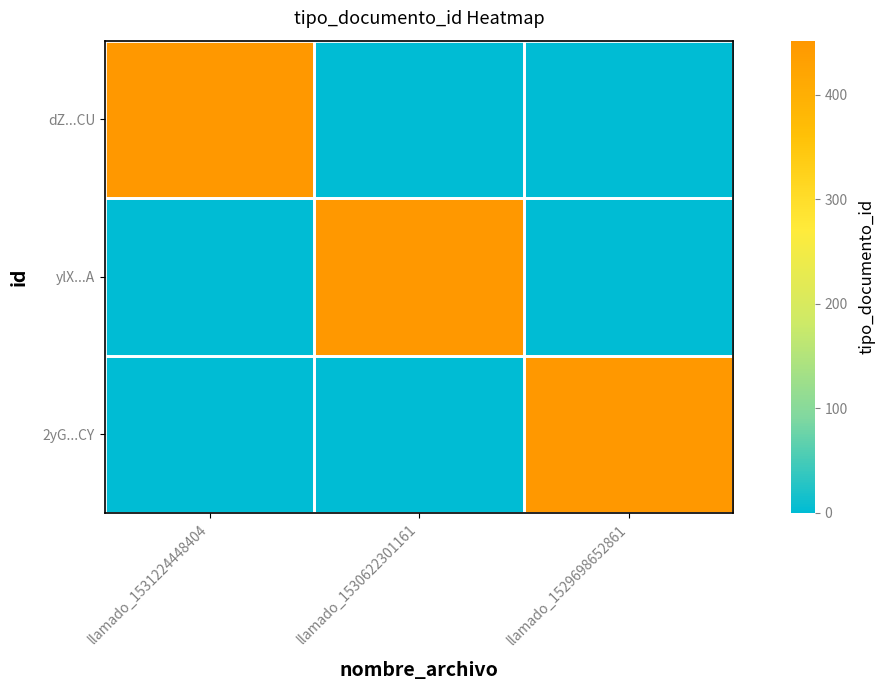

Reading left to right, transcribe all the data shown in this chart.

dZ...CU: llamado_1531224448404=452	llamado_1530622301161=0	llamado_1529698652861=0
ylX...A: llamado_1531224448404=0	llamado_1530622301161=452	llamado_1529698652861=0
2yG...CY: llamado_1531224448404=0	llamado_1530622301161=0	llamado_1529698652861=452